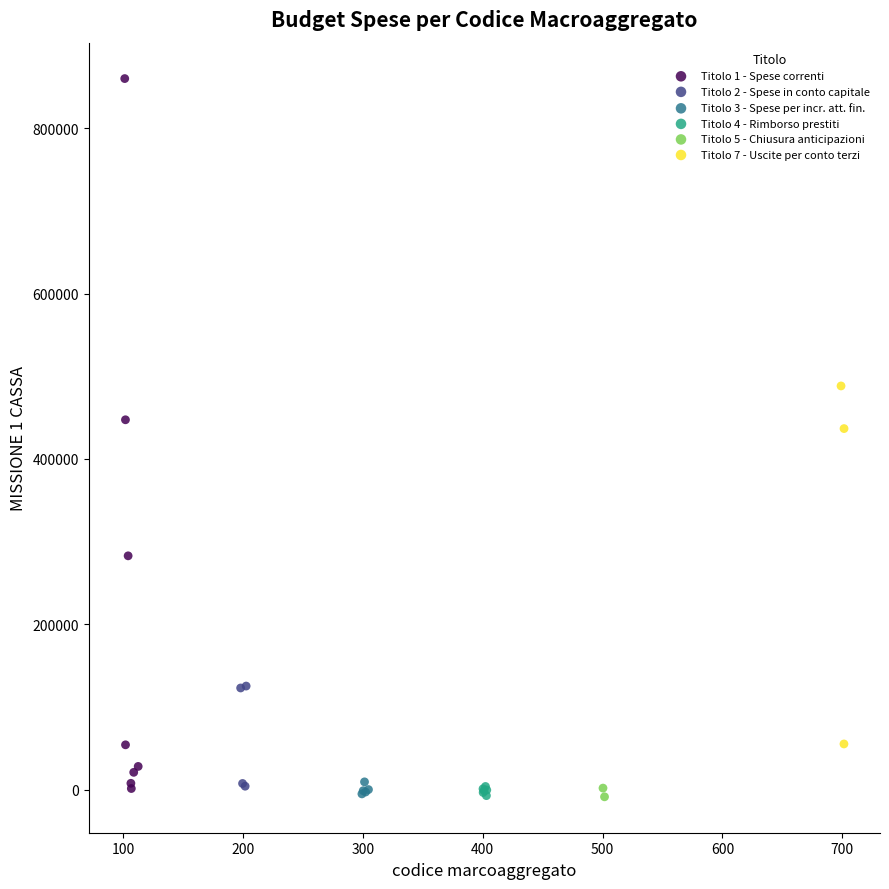

Which series has the largest Y range (max minus min)?

Titolo 1 - Spese correnti